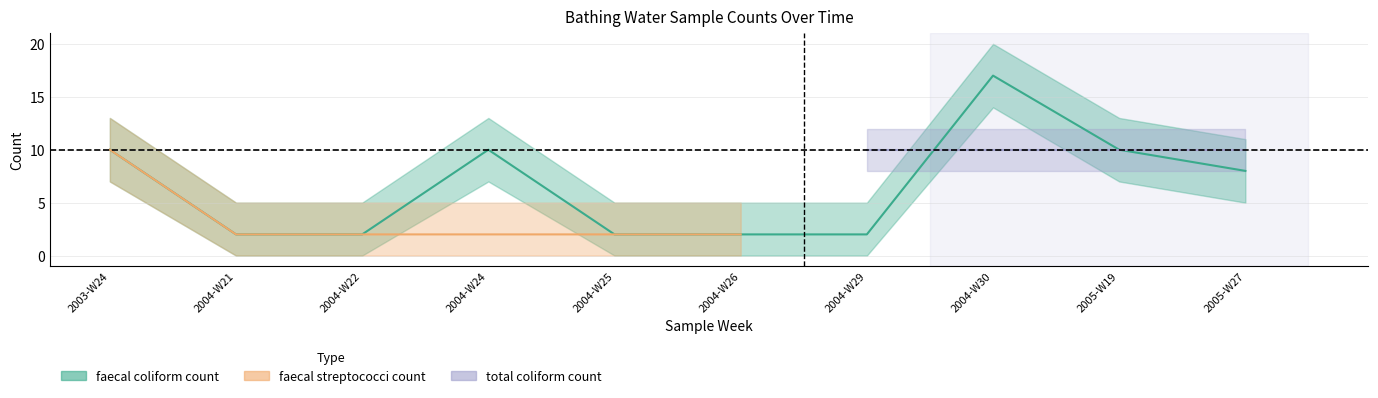

The value of faecal coliform count at 2005-W27 is 12. True or false?

False